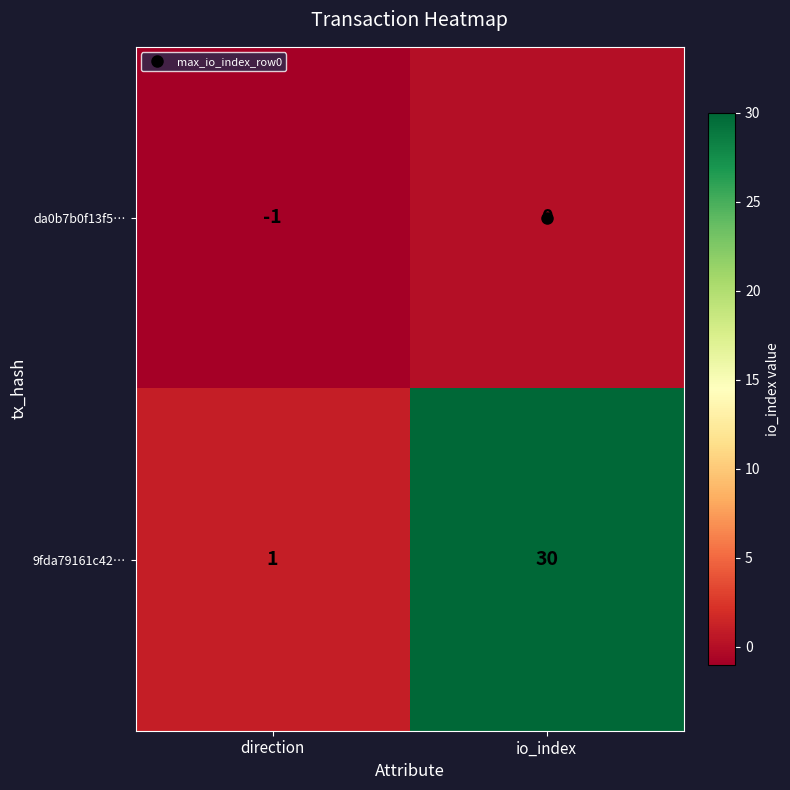

Which label corresponds to the smallest value in the chart?

direction